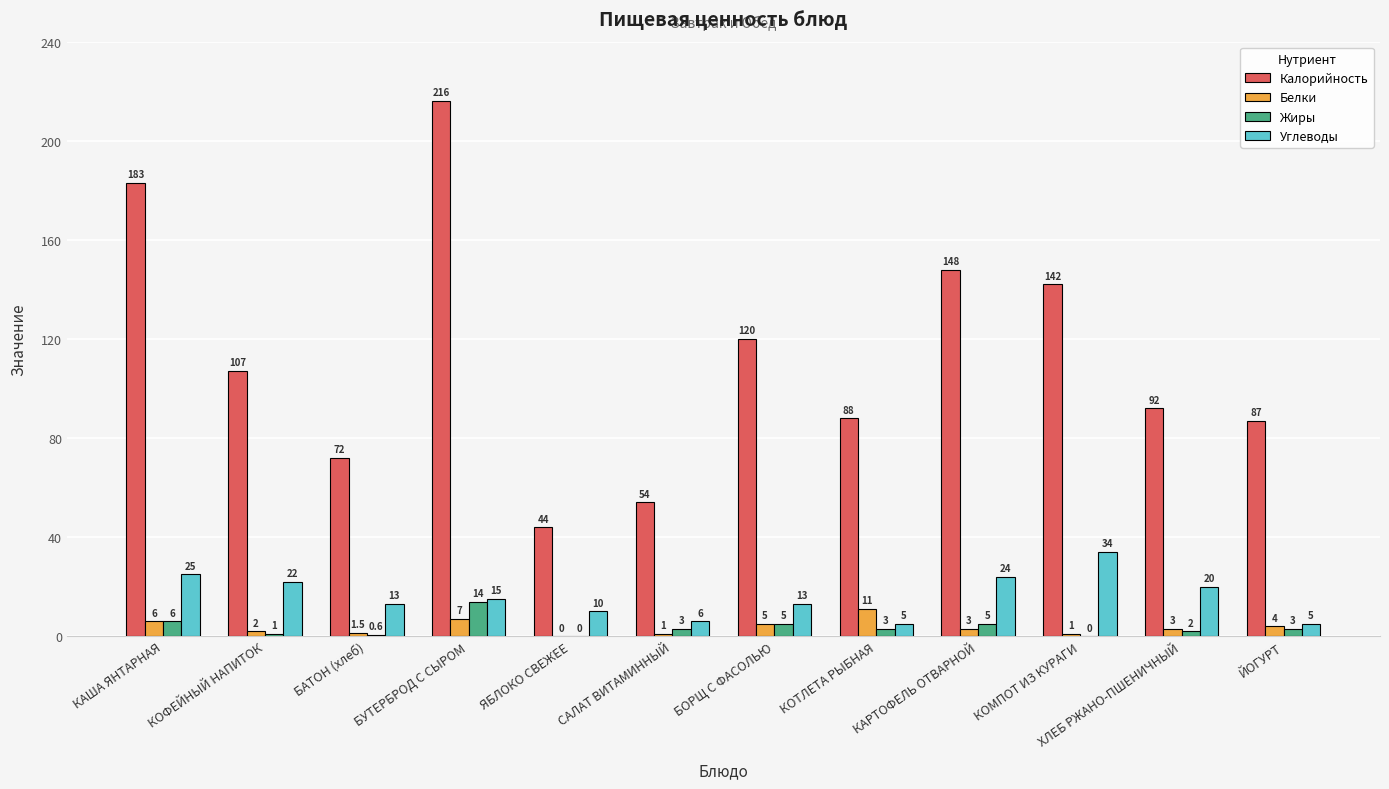

What are all the series names shown in the legend?

Калорийность, Белки, Жиры, Углеводы